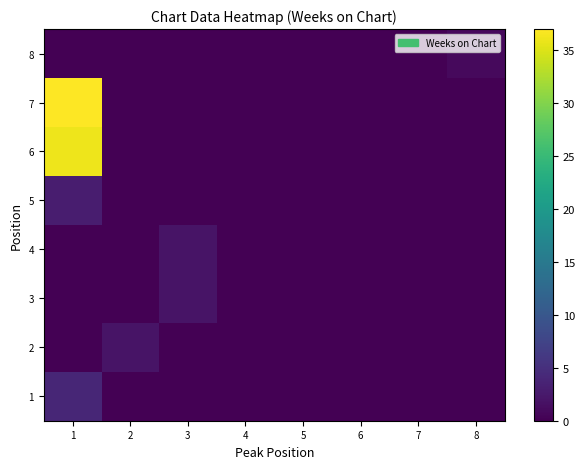

How many series are shown in this chart?

8